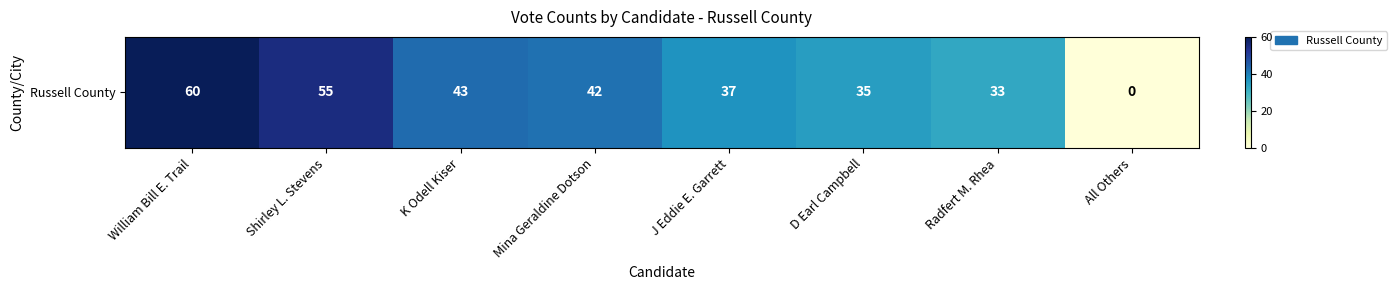

How many data points does each series have?

8